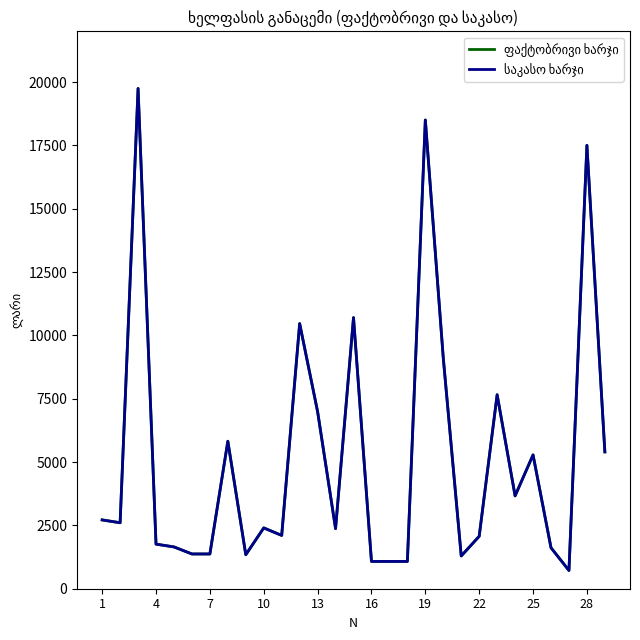

Does the chart have visible grid lines?

No